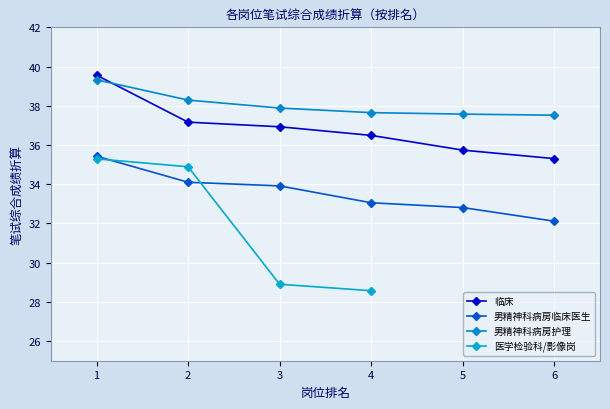

Which label corresponds to the largest value in the chart?

1